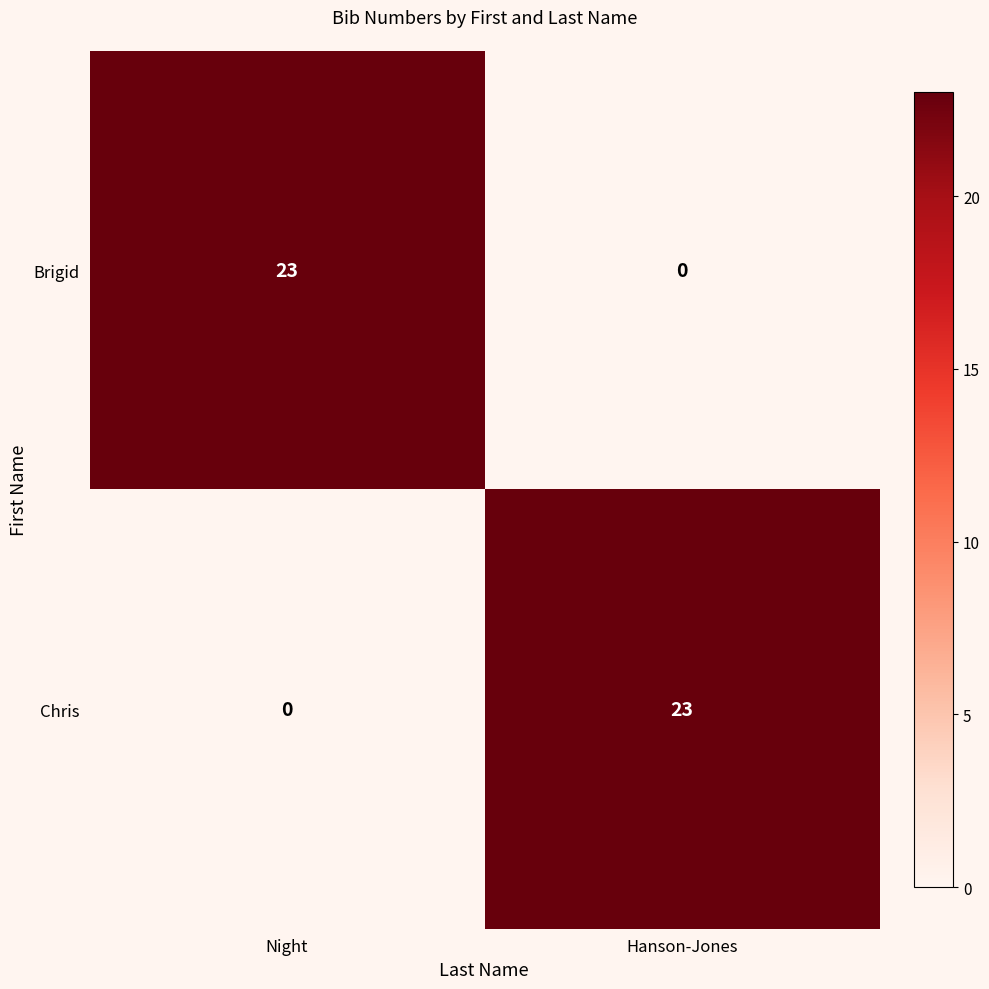

What is the difference between the highest and lowest values at Night?

23